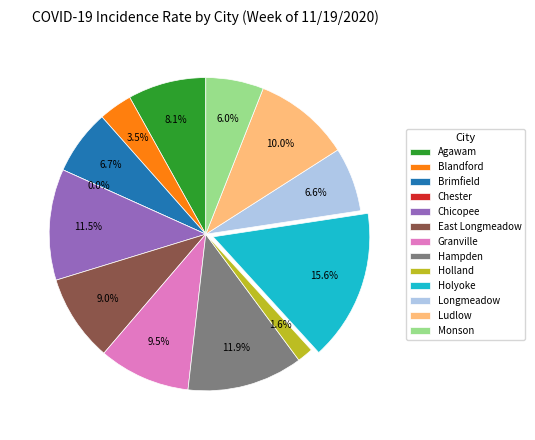

To the nearest percent, what is the average slice percentage?

8%